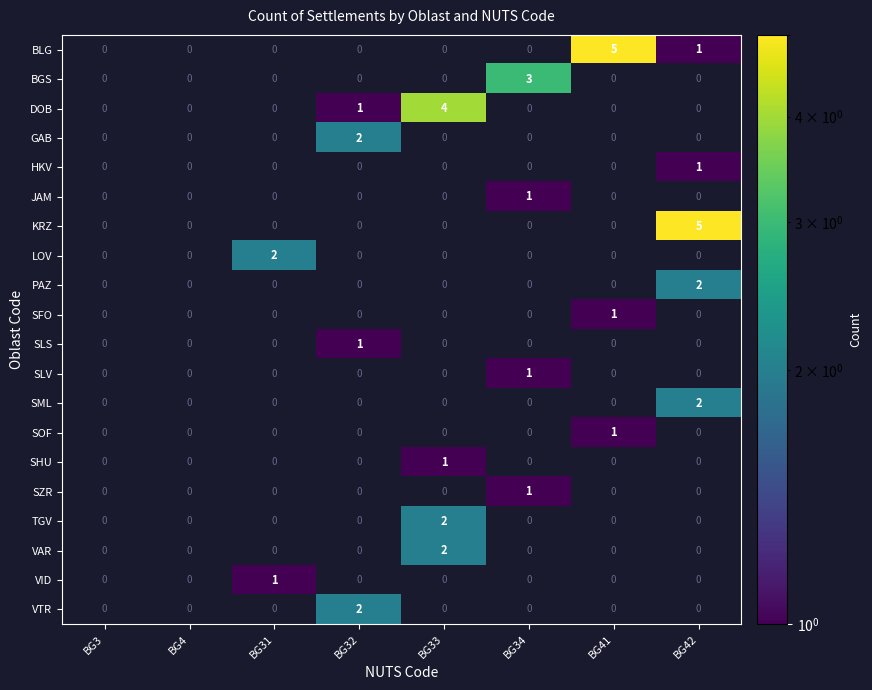

Count the number of categories in the chart.

8